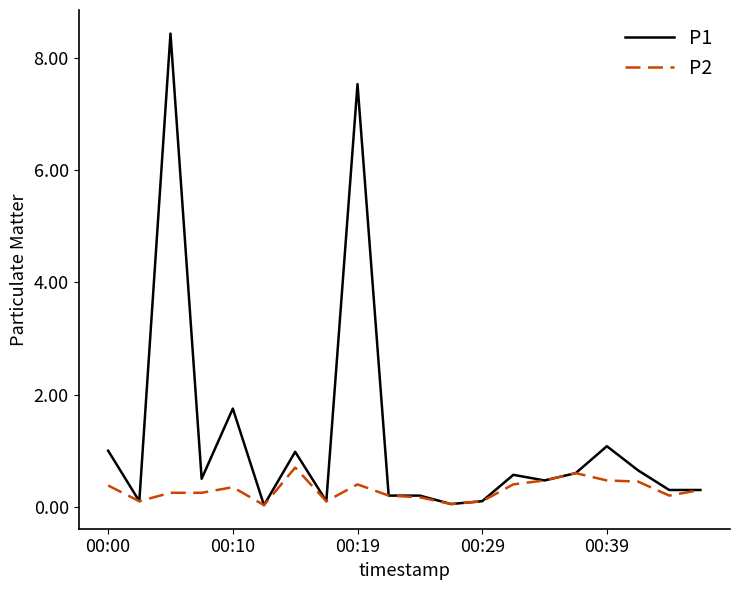

What is the maximum value for P1?

8.4